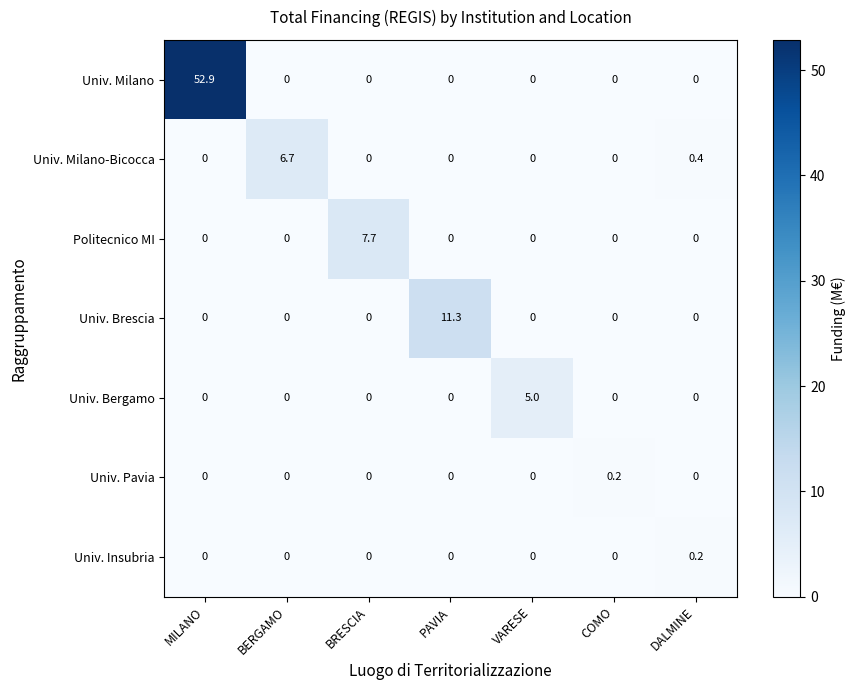

Which series changed the most between MILANO and BRESCIA?

Univ. Milano